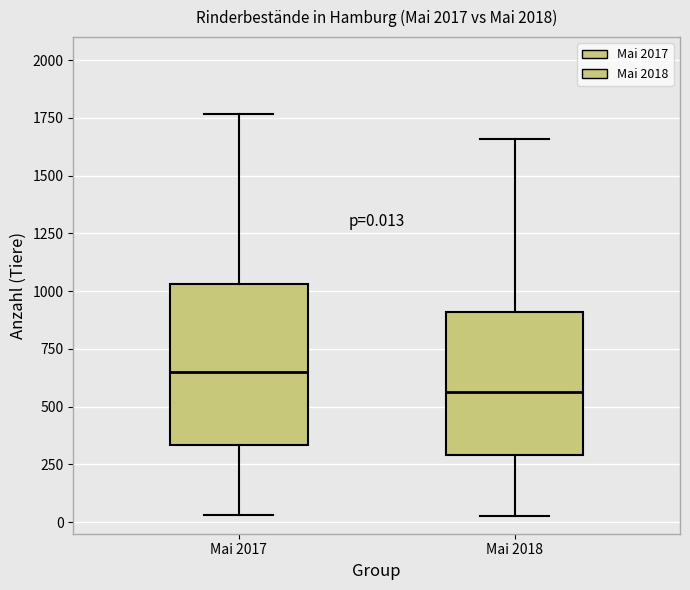

Which box's median line is the highest?

Mai 2017